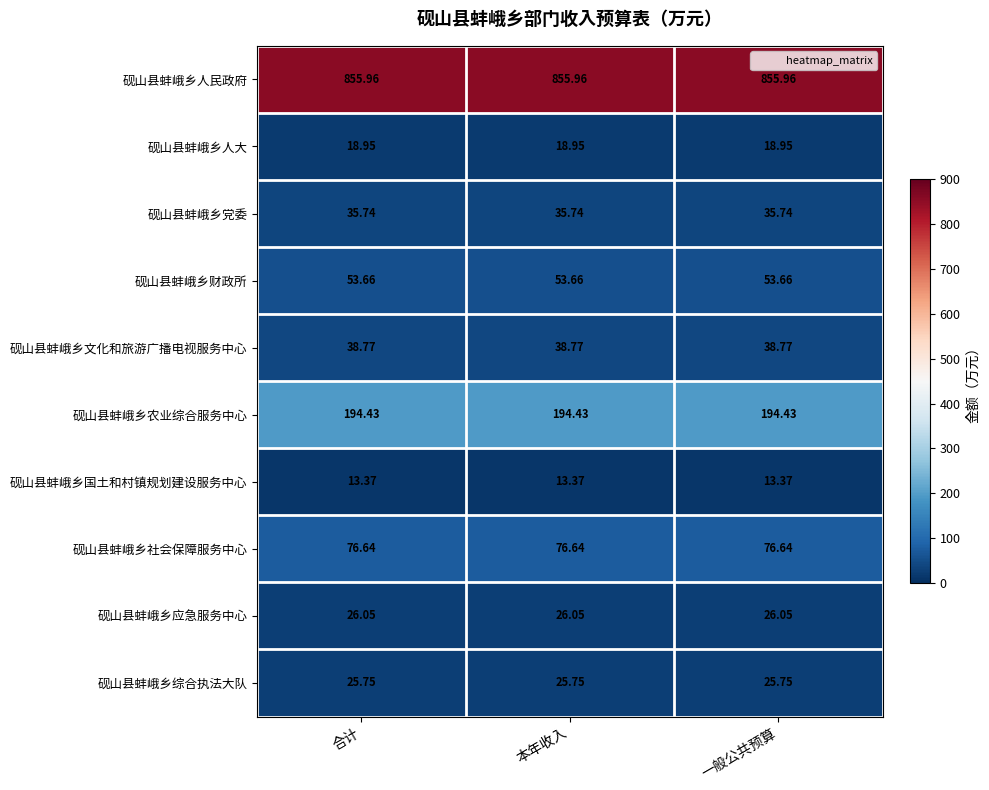

Is the value of 砚山县蚌峨乡国土和村镇规划建设服务中心 at 合计 greater than the value of 砚山县蚌峨乡人民政府 at 合计?

No